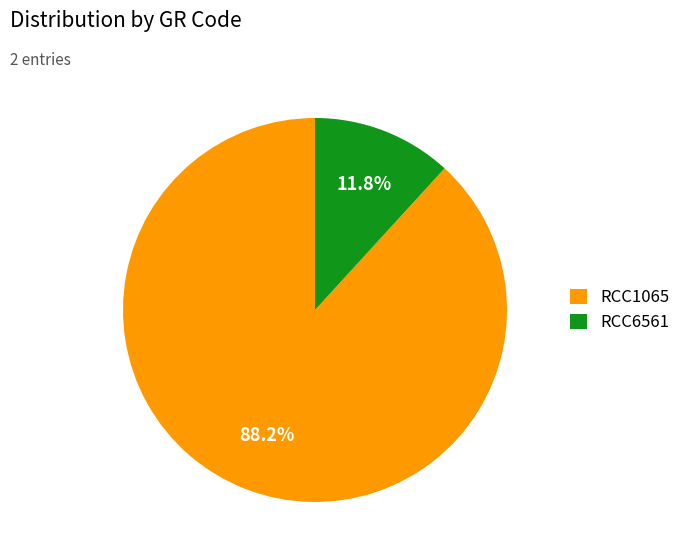

To the nearest percent, what portion does RCC1065 represent?

88%